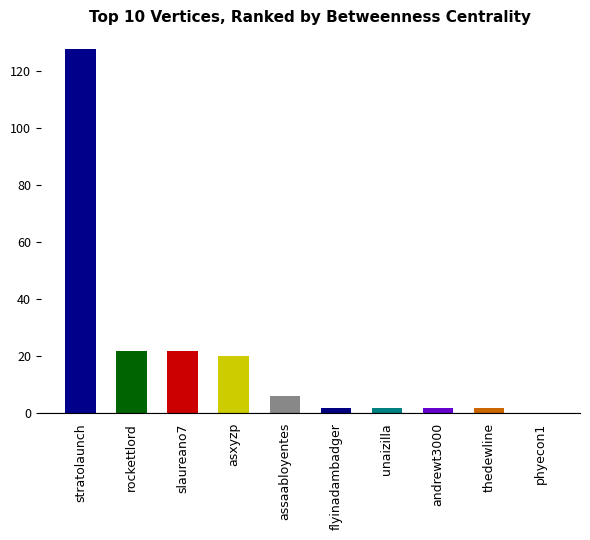

Reading left to right, extract all data points from this chart.

128	22	22	20	6	2	2	2	2	0